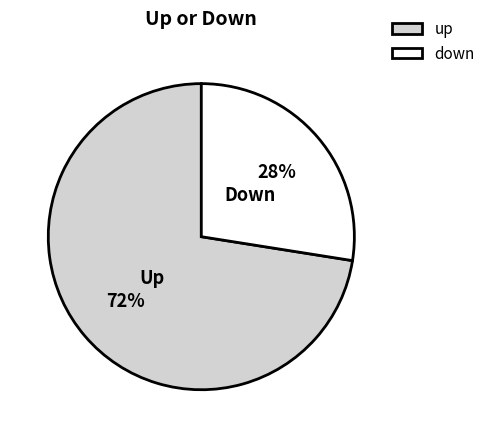

Combined, do up and down account for over 50%?

Yes